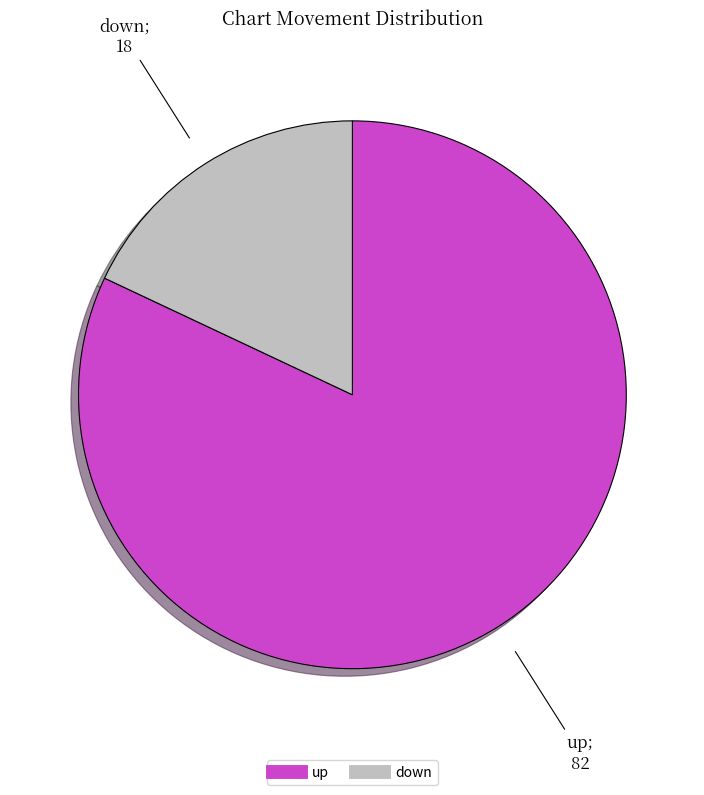

How many segments does this pie chart have?

2